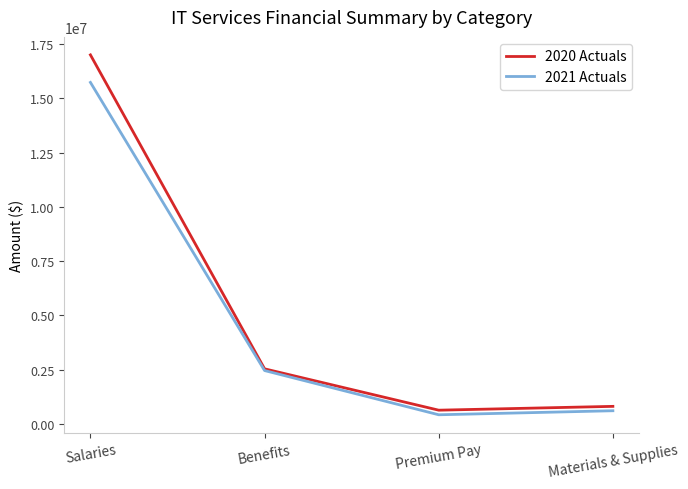

True or false: 2021 Actuals has a value of 606670.9 at Materials & Supplies.

True